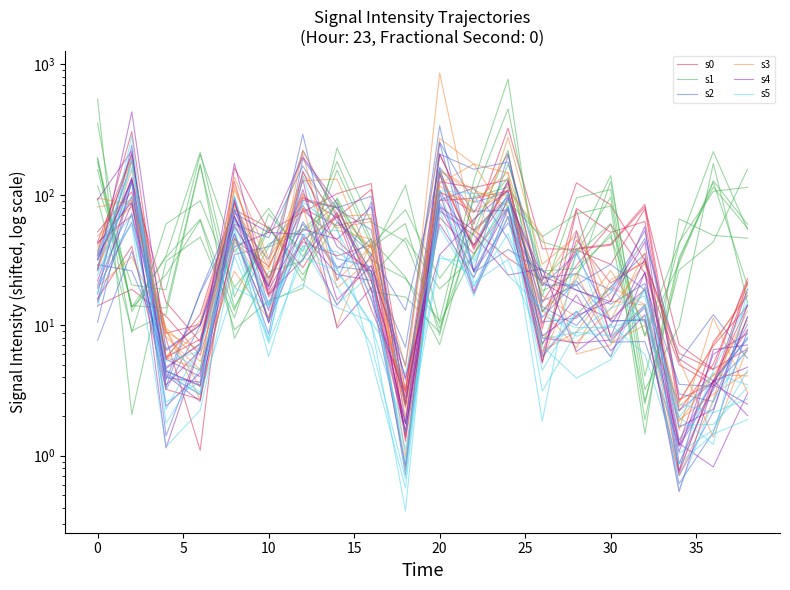

Reading left to right, list all the values displayed in this chart.

s0: 14.1	18.9	11.7	5.9	45.9	28.2	96.4	66.9	110.2	3.1	206.9	53.6	32.7	22.0	123.7	83.7	31.5	5.5	3.7	14.2
s1: 189.1	14.2	13.6	172.7	7.9	25.8	31.1	154.7	41.1	76.9	22.9	52.1	220.2	7.1	35.1	60.3	8.2	29.8	124.7	20.1
s2: 32.5	125.7	3.4	18.0	76.6	20.3	291.4	22.0	87.8	1.8	162.6	74.9	76.3	20.3	20.4	29.3	18.7	2.2	3.7	8.1
s3: 28.6	93.4	8.2	4.6	109.1	29.7	207.4	19.3	32.4	2.4	154.5	109.5	82.3	6.4	8.9	19.8	14.4	0.8	3.5	12.9
s4: 91.6	217.9	3.5	6.4	174.5	17.3	32.0	73.3	15.8	2.8	59.9	23.2	94.4	23.8	18.5	15.2	43.6	0.8	6.5	7.1
s5: 13.8	193.6	2.3	7.0	42.1	7.3	33.2	26.3	10.1	1.5	34.5	23.6	104.5	3.1	8.8	13.5	16.8	0.9	1.5	1.9